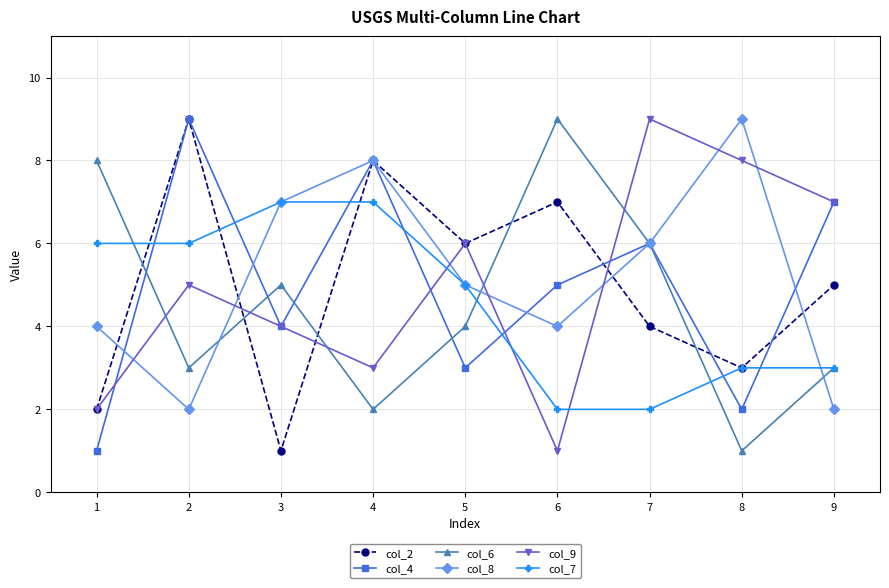

Where is the first local minimum for col_8?

2